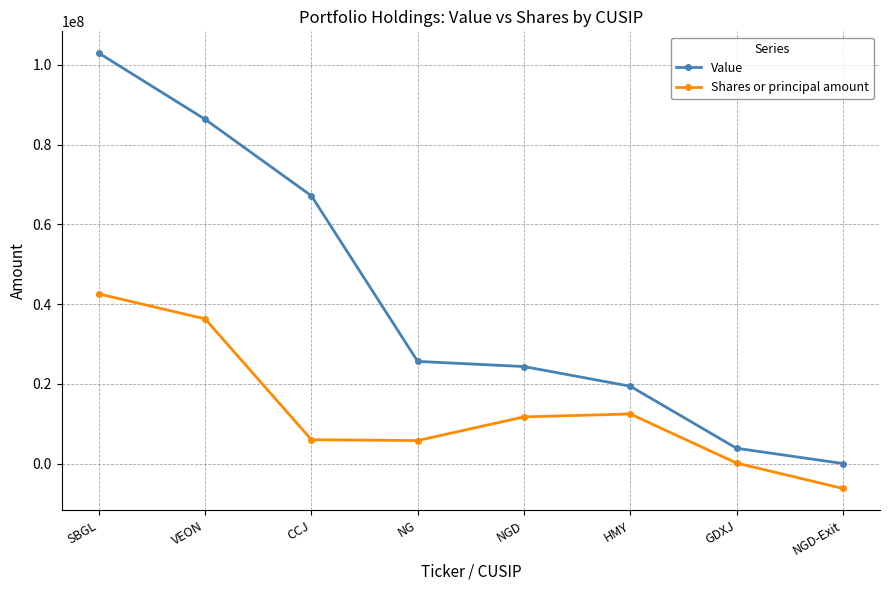

In Shares or principal amount, how many points are lower than both neighbors (excluding endpoints)?

1